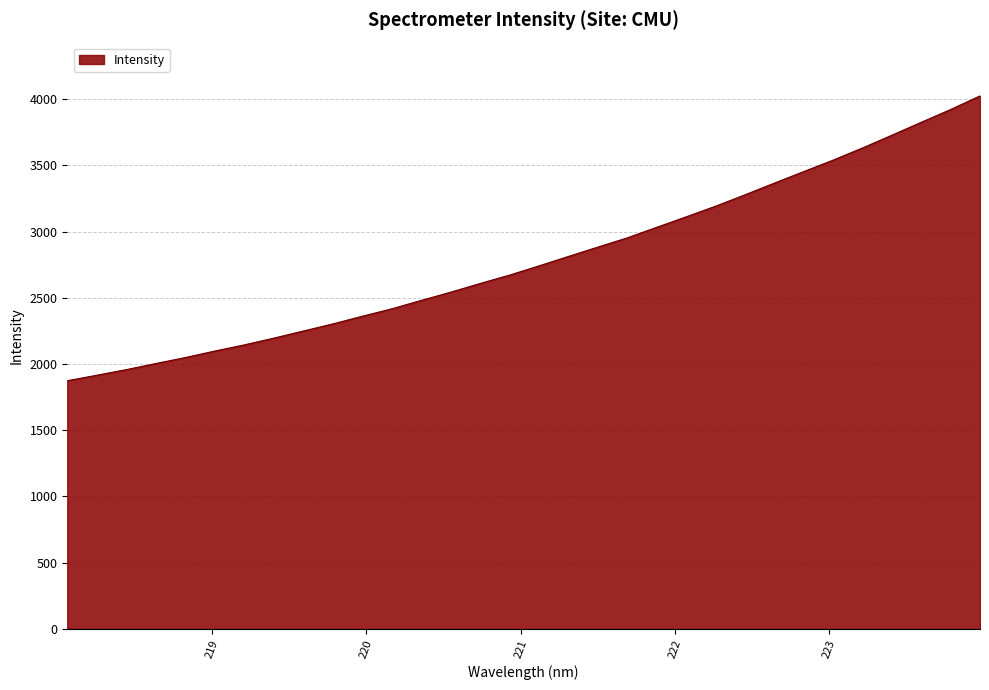

What is the maximum value shown in the chart?

4024.1